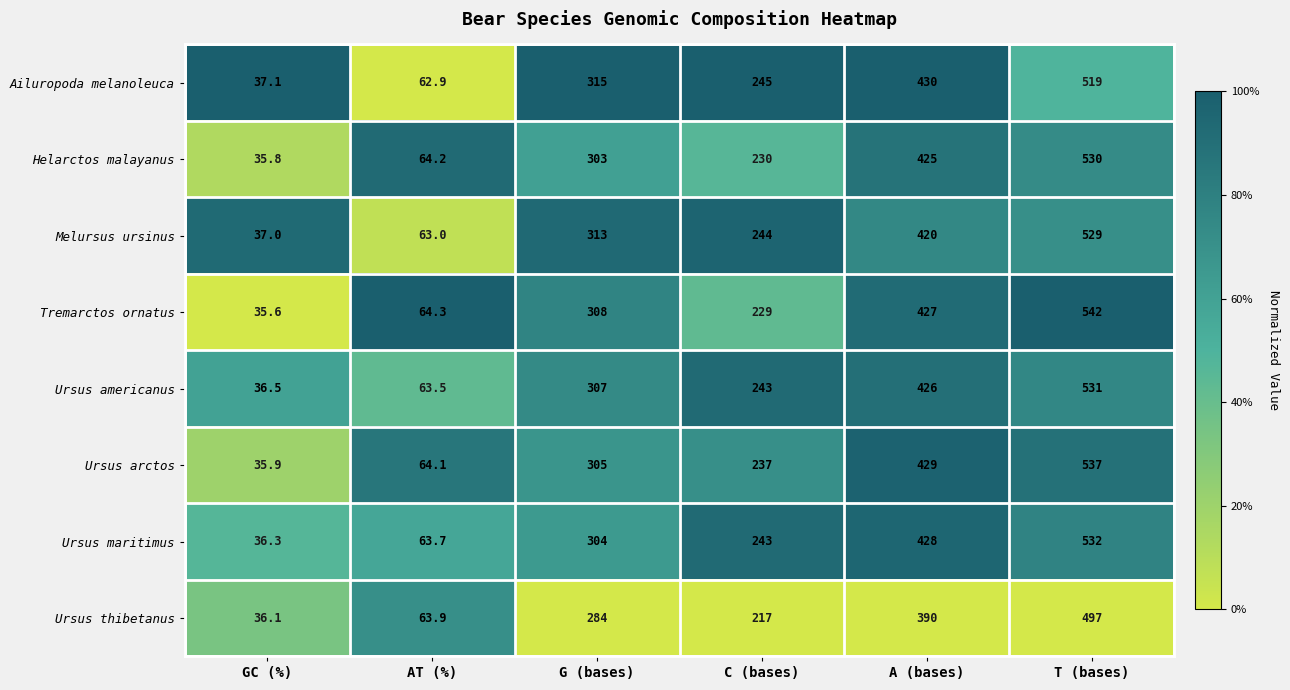

Where is Helarctos malayanus nearest to the value 282?

G (bases)